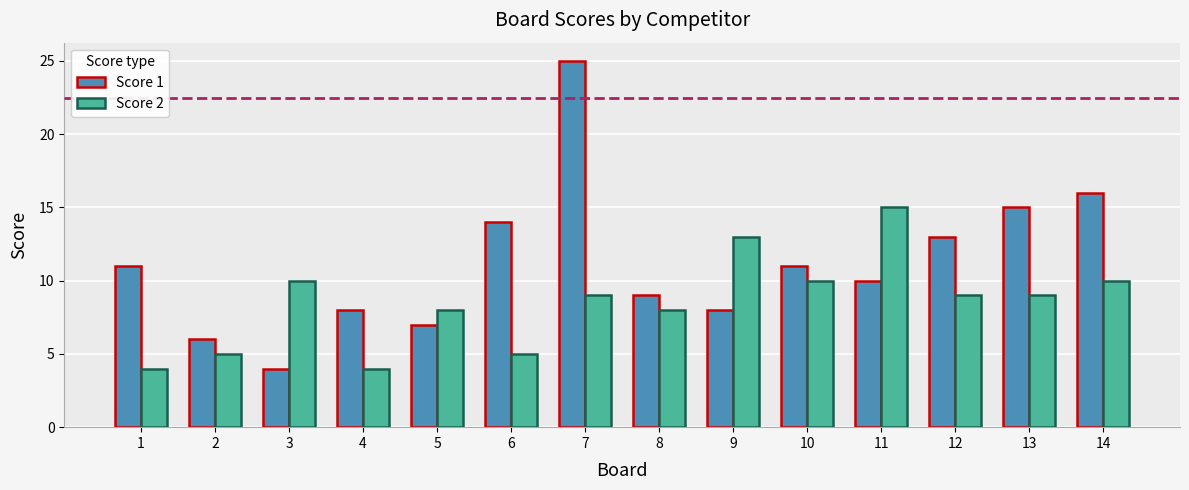

List the series in order of their peak value, highest first.

Score 1, Score 2